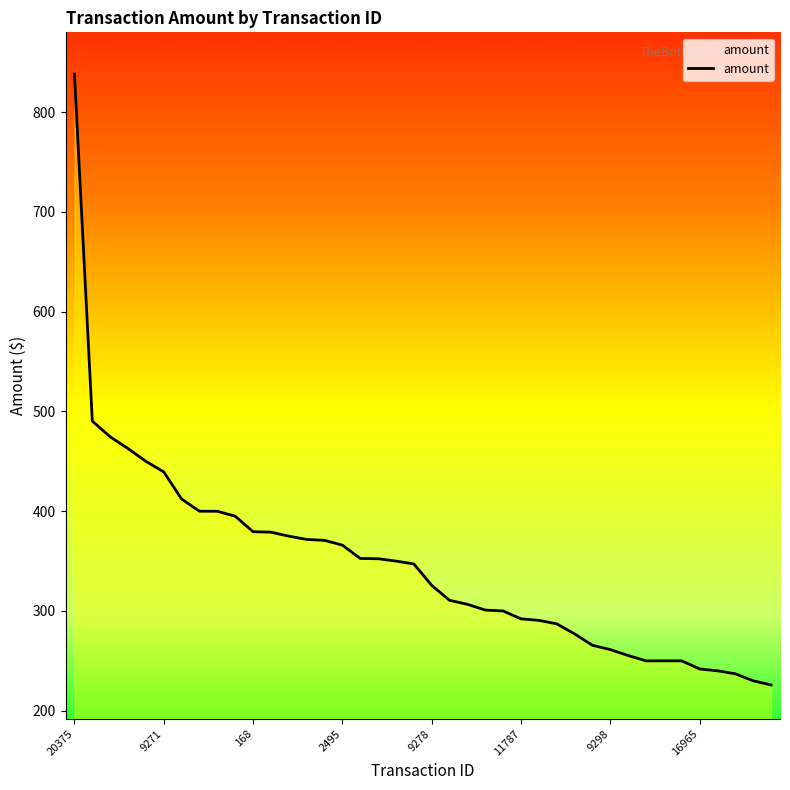

What is the difference between the maximum and minimum values?

612.3